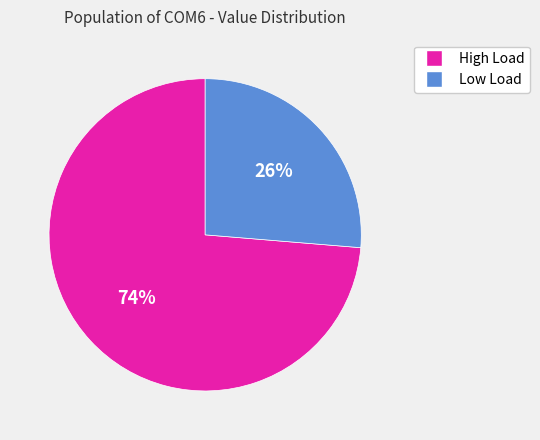

How many segments does this pie chart have?

2